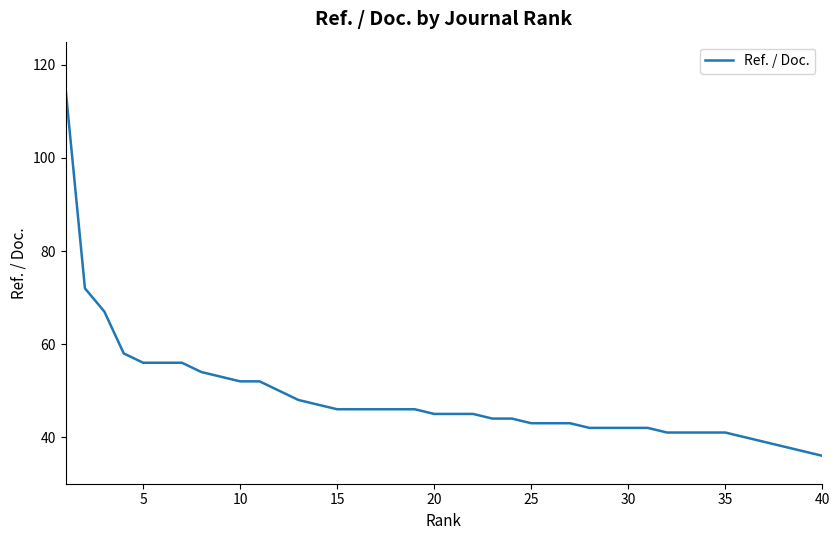

What is the difference between the maximum and minimum values?

79